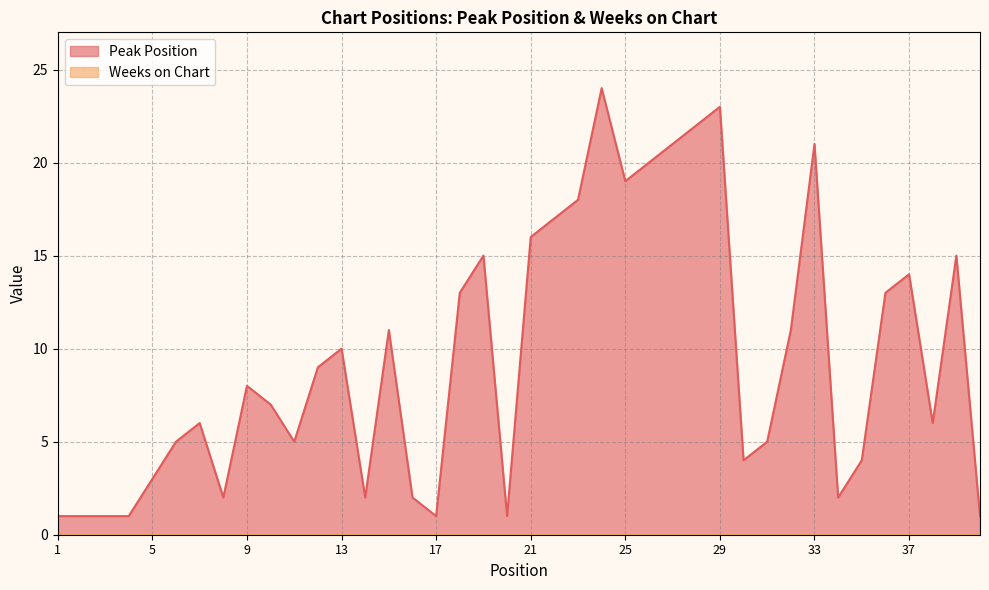

What is the sum of the values at 22 and 27?

38